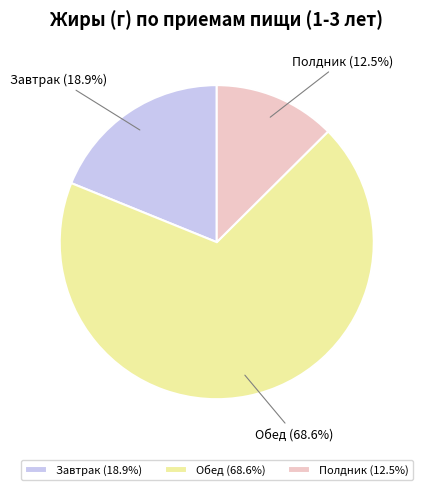

To the nearest percent, what is the difference between the largest and smallest slice percentages?

56%